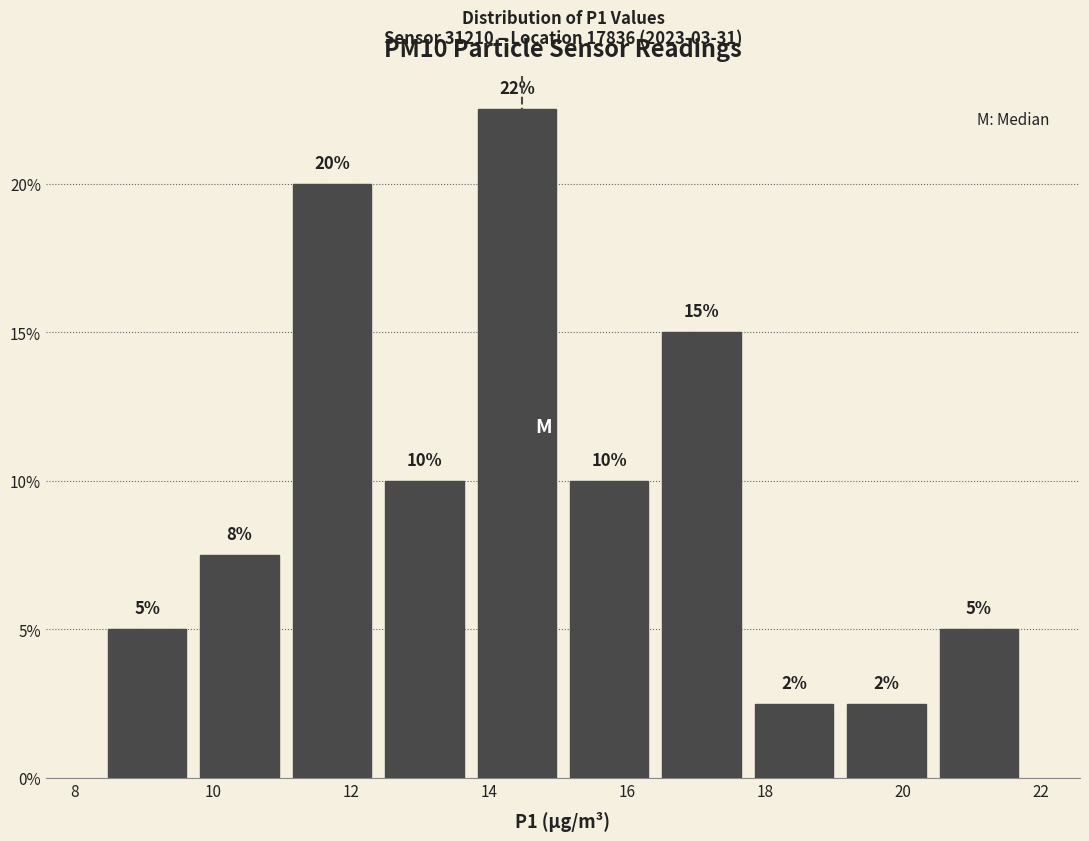

Over which range of the x-axis is the bar tallest?

13.8 to 15.0